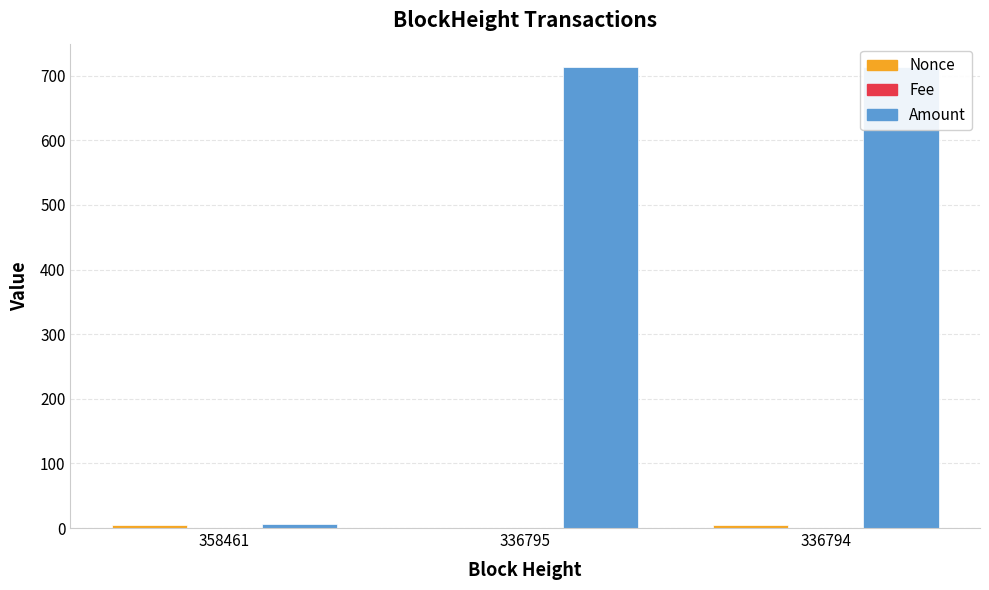

How many groups of bars are there?

3